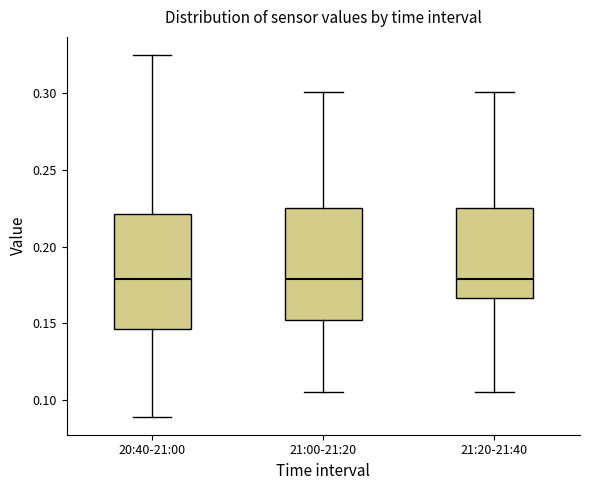

Reading left to right, transcribe this box plot: for each box, give where its median line is, the range the box spans, and where its two whiskers end, as read against the y-axis. The values are not printed on the chart, so give them approximately, as read against the axis.

20:40-21:00: median 0.180, box 0.145 to 0.220, whiskers 0.090 to 0.325
21:00-21:20: median 0.180, box 0.150 to 0.225, whiskers 0.105 to 0.300
21:20-21:40: median 0.180, box 0.165 to 0.225, whiskers 0.105 to 0.300